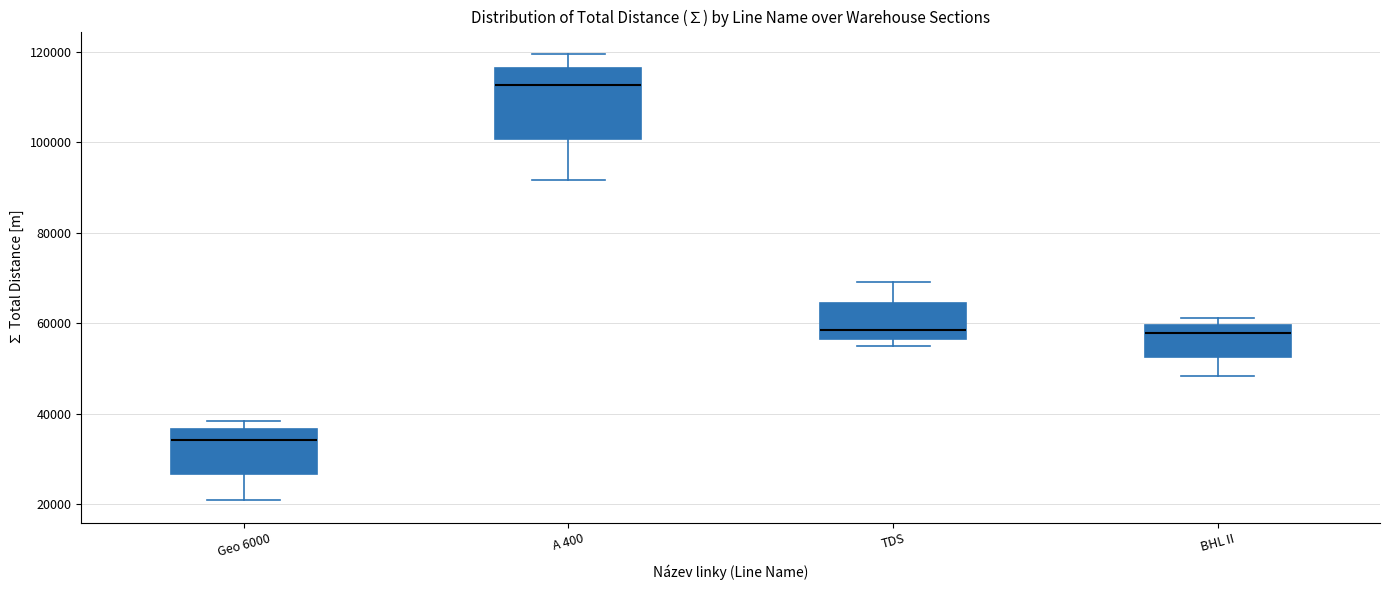

Comparing the boxes themselves (not the whiskers), which one is the tallest?

A 400